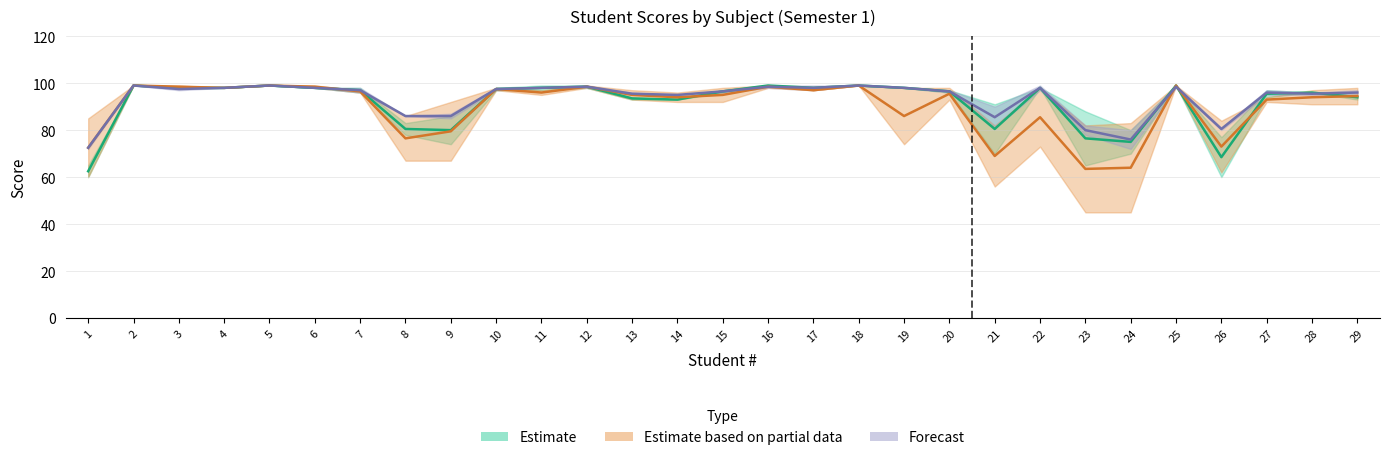

Is it true that Social_S1 equals 24.9 at 7?

False